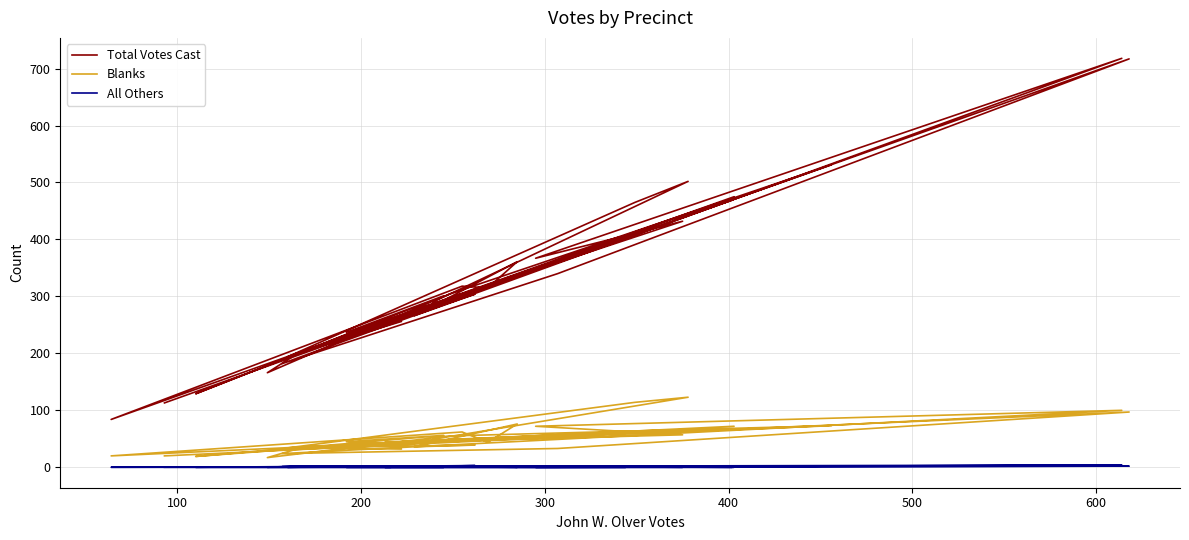

Which series has the widest spread of values?

Total Votes Cast